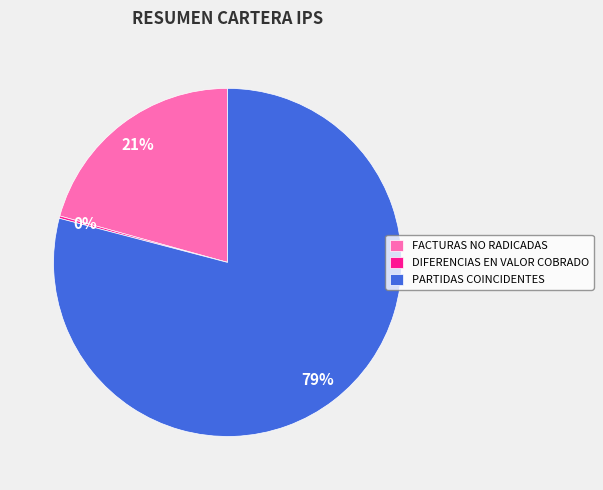

Which slice is the largest?

PARTIDAS COINCIDENTES